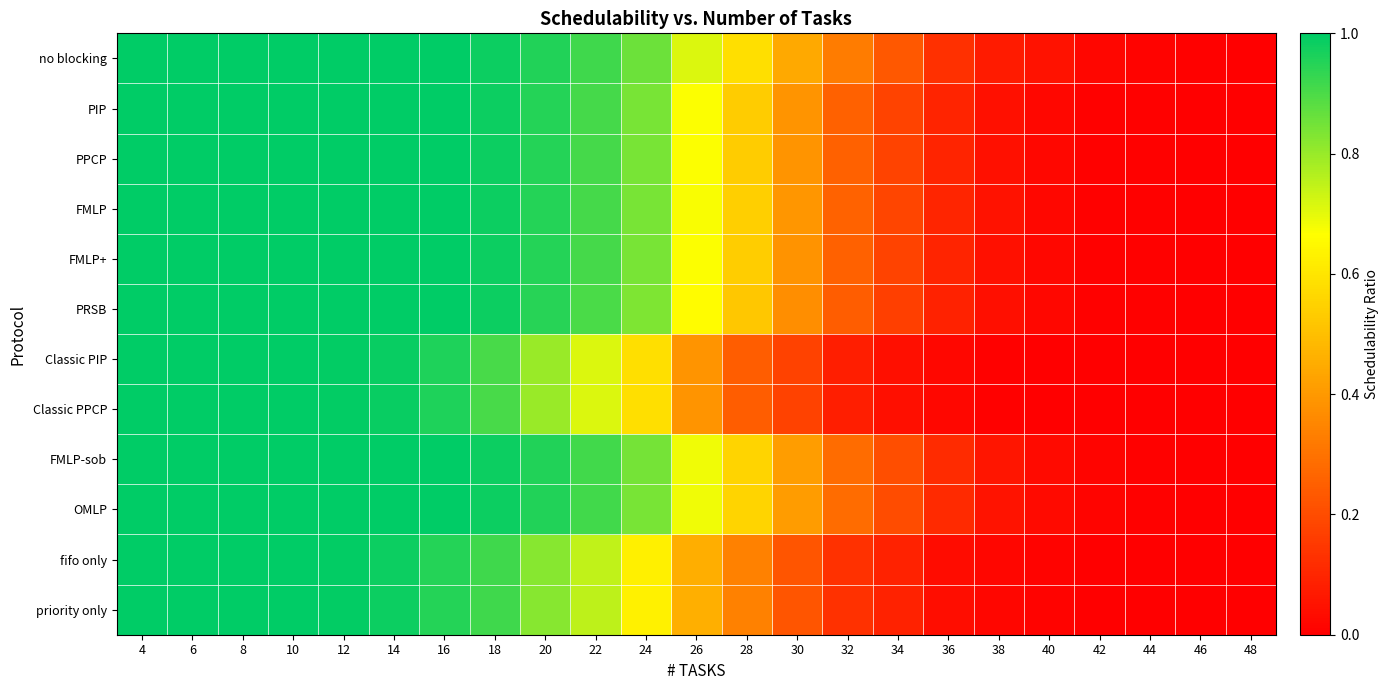

How many distinct data groups are displayed?

12